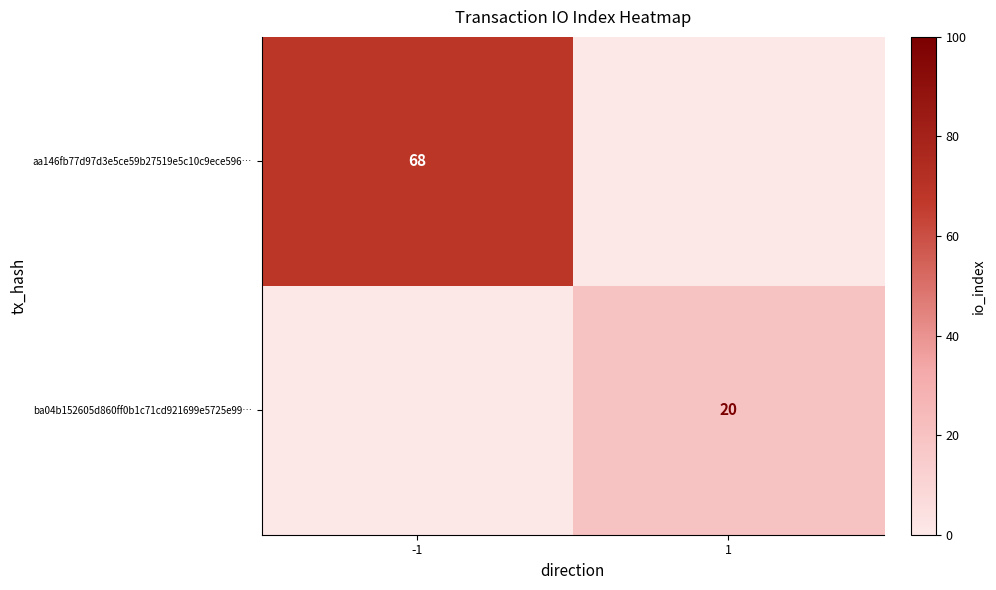

Is the value of ba04b152605d860ff0b1c71cd921699e5725e99… at 1 greater than the value of aa146fb77d97d3e5ce59b27519e5c10c9ece596… at -1?

No